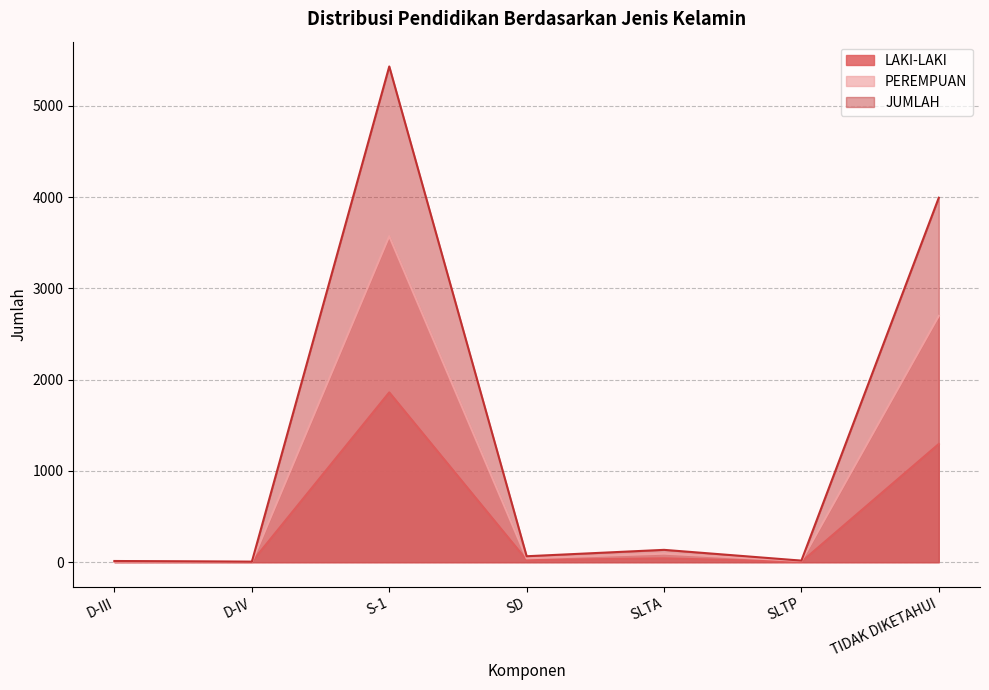

Rank the series by their maximum value, from lowest to highest.

LAKI-LAKI, PEREMPUAN, JUMLAH